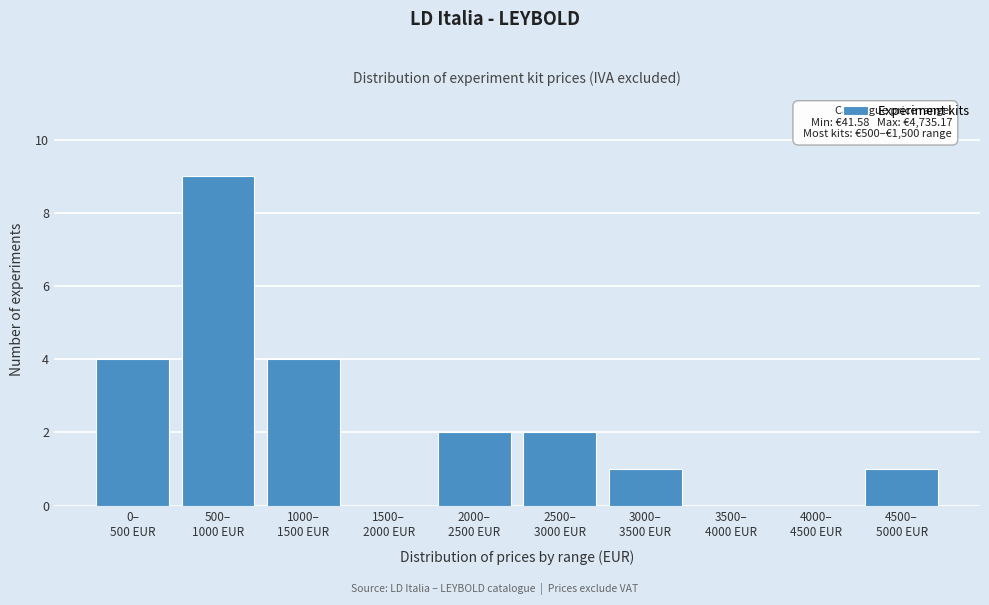

What is the greatest value displayed?

9